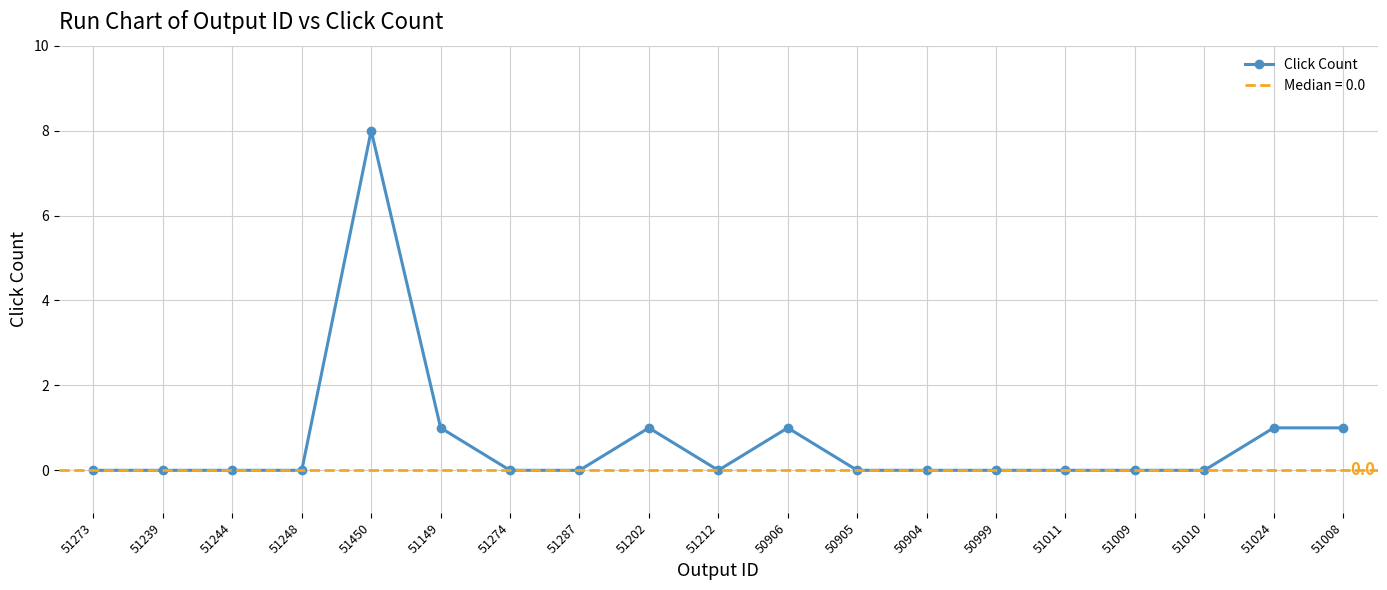

What is the label of the 11th point from the left?

50906